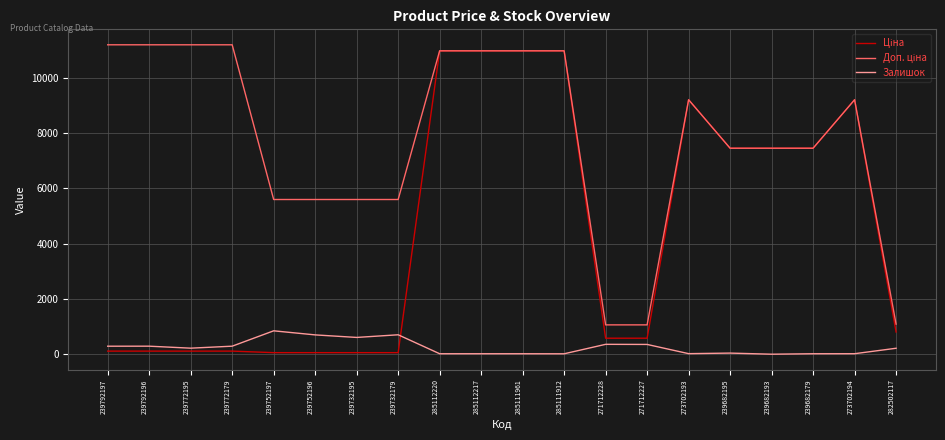

Is this an area chart (filled region under the line)?

No